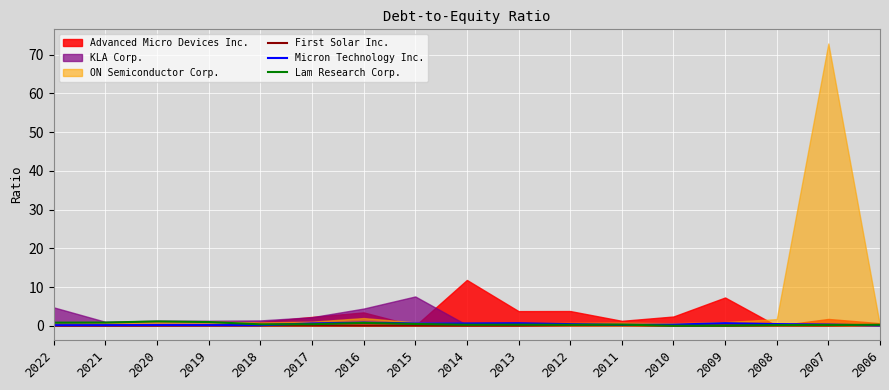

What is the value of the First Solar Inc. point at the 5th from the left?

0.1